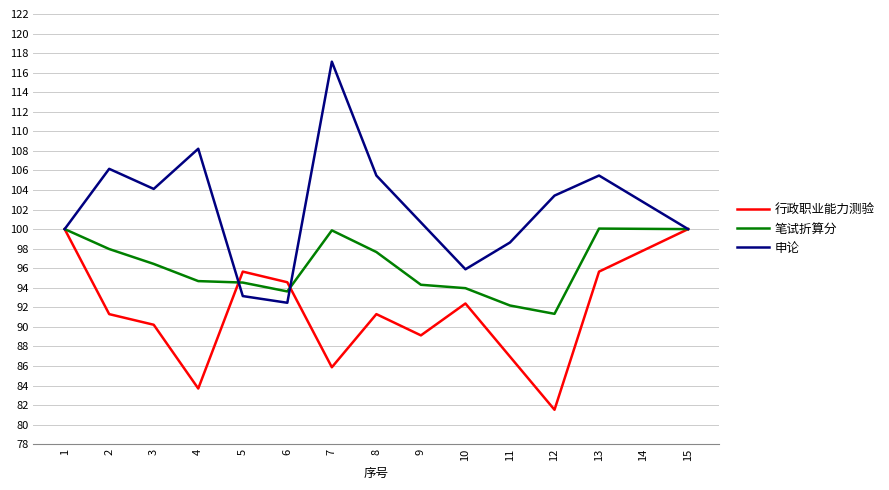

How many series are shown in this chart?

3